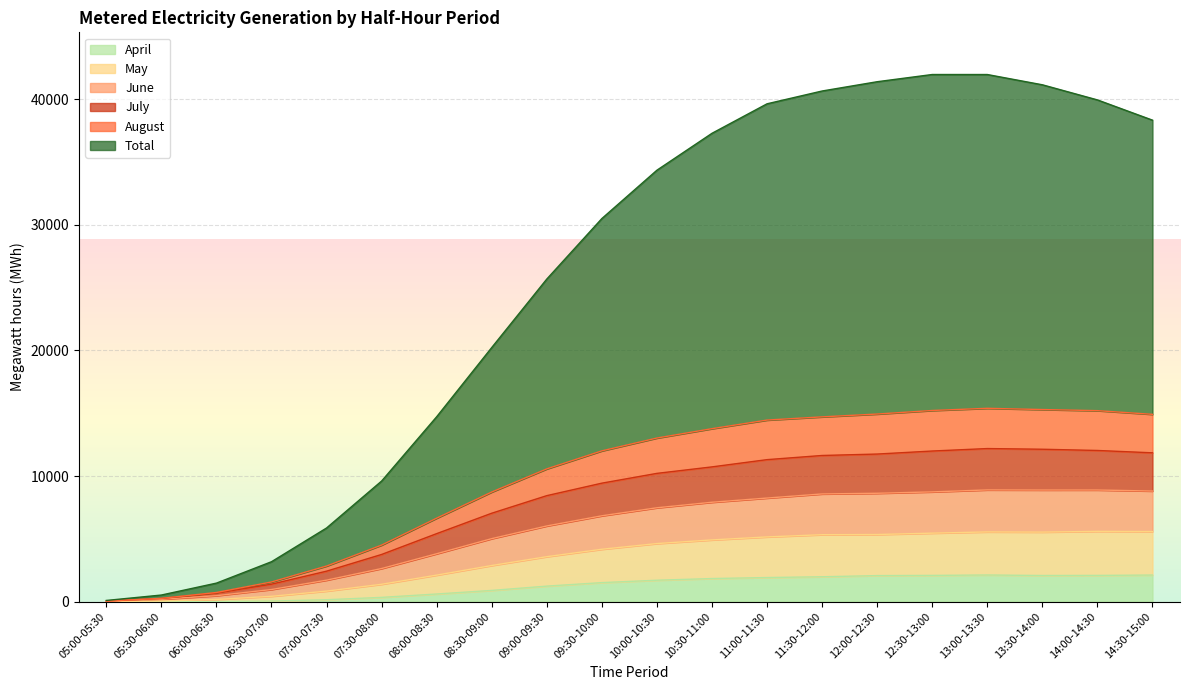

True or false: April and July intersect in this chart.

False